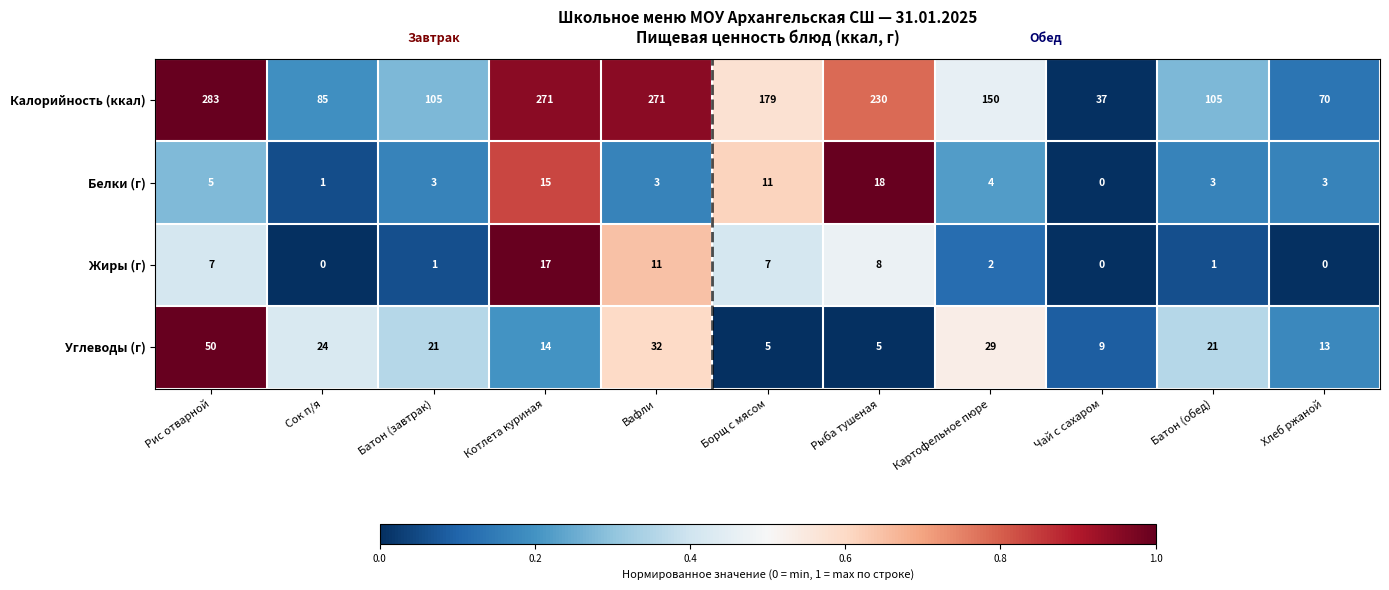

At which category is the sum across all series the highest?

Рис отварной